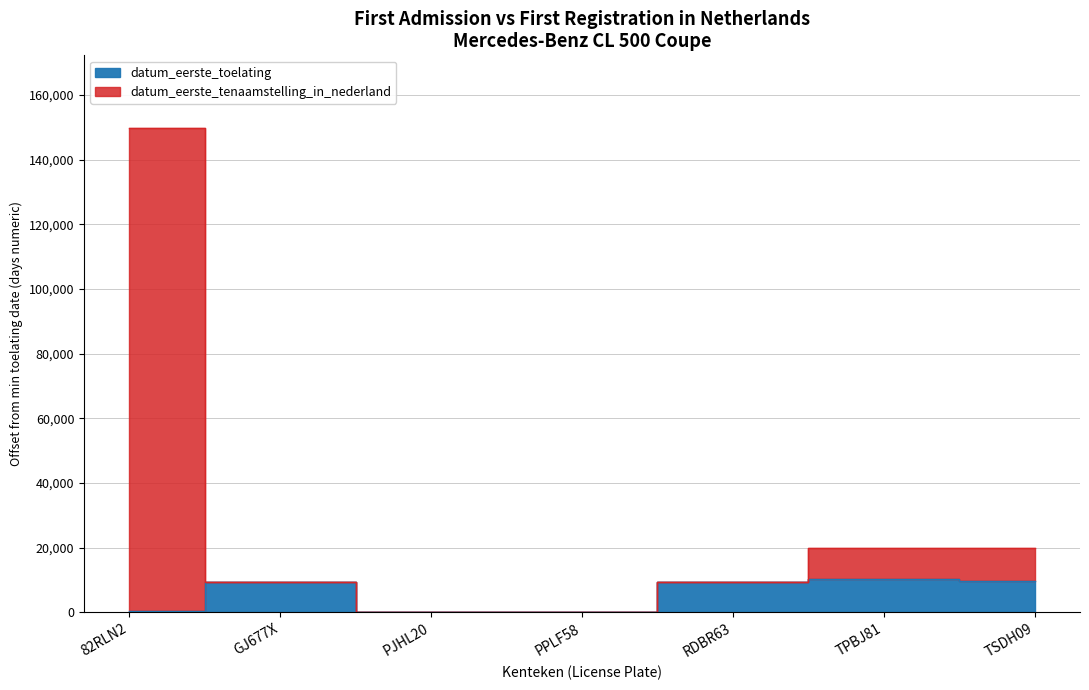

The value at PJHL20 is 6996. True or false?

False